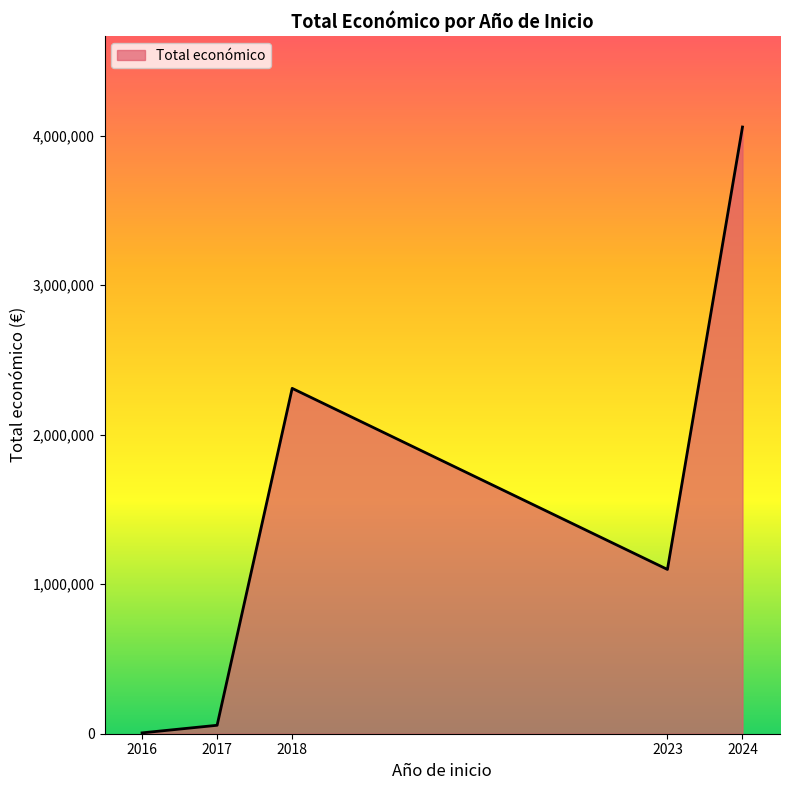

What is the sum of all values?

7529083